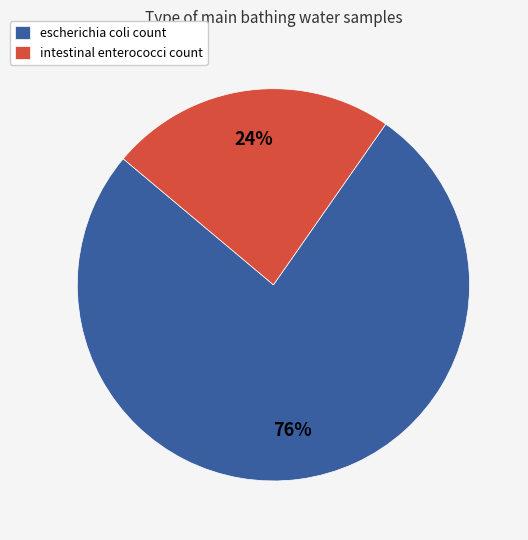

To the nearest percent, what is the average slice percentage?

50%